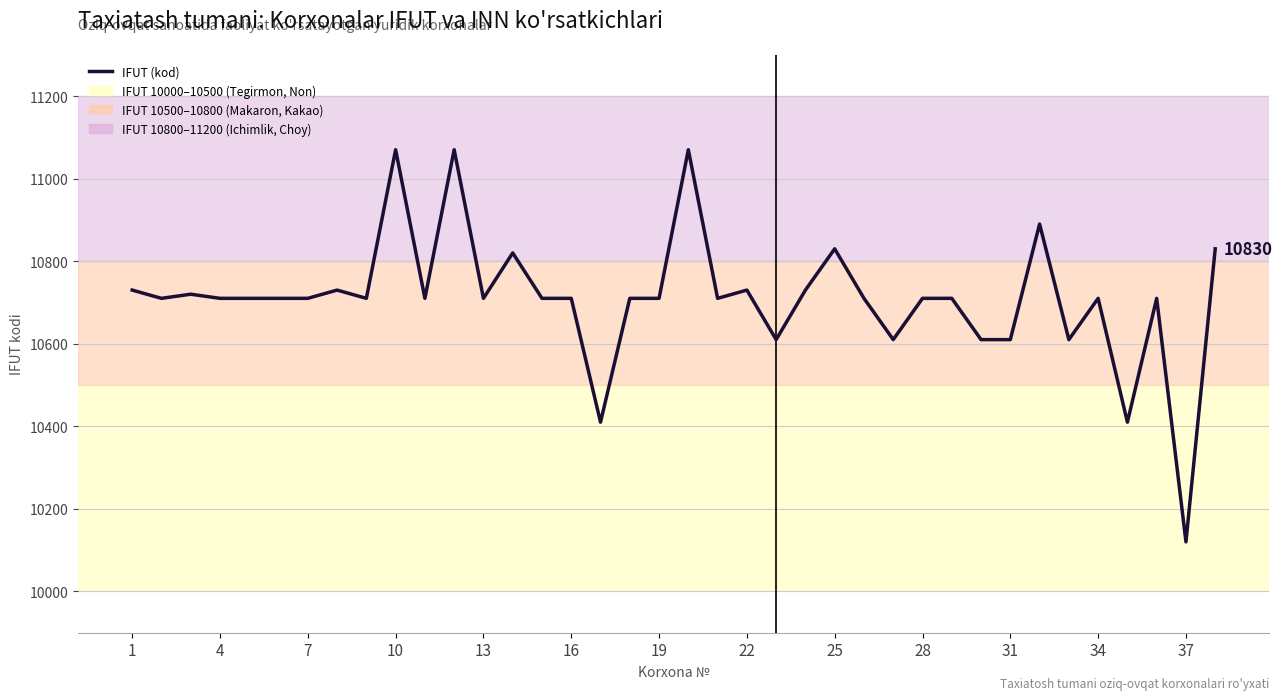

What is the minimum value shown in the chart?

10120